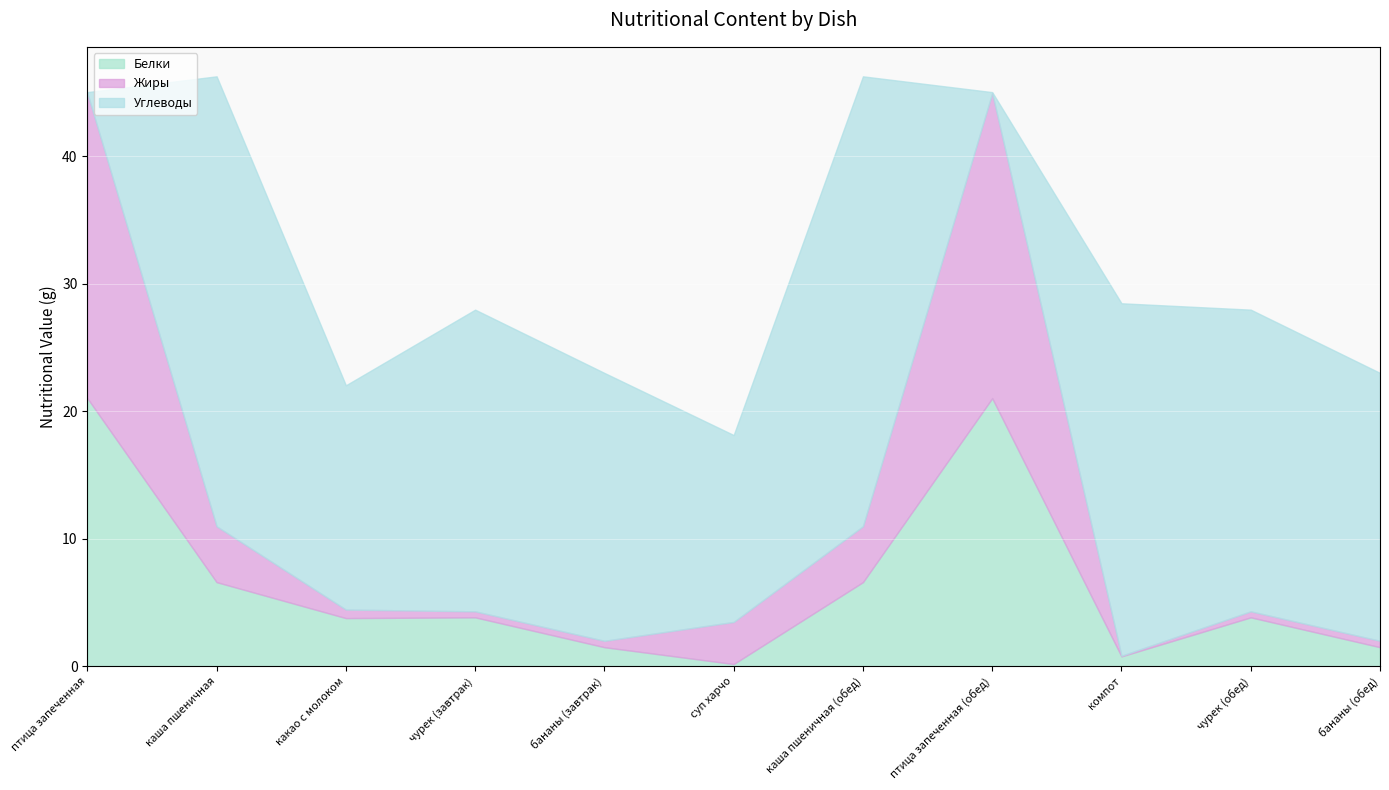

Between суп харчо and чурек (обед), which is larger?

чурек (обед)